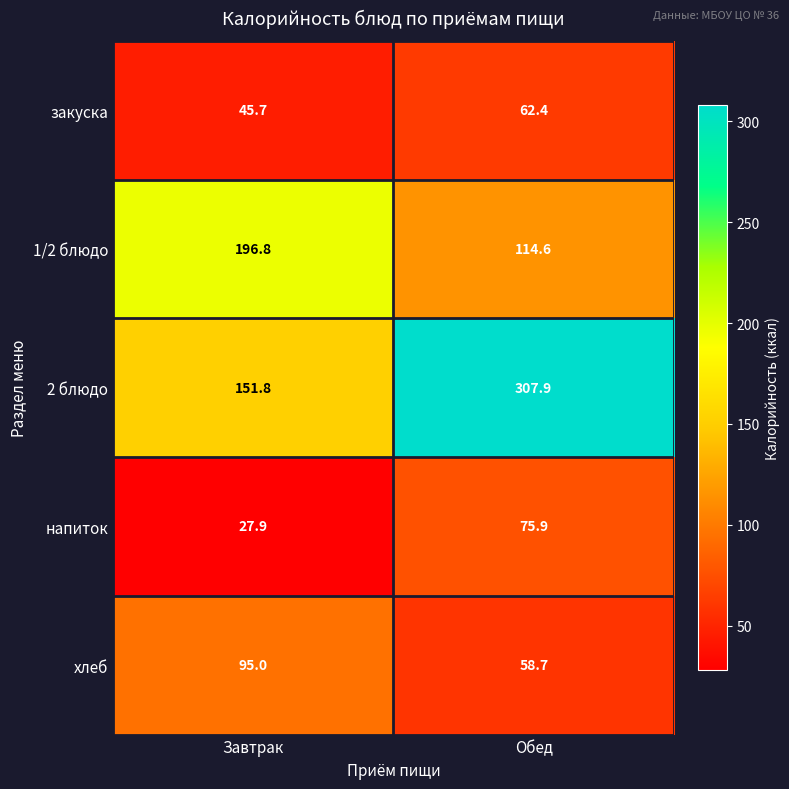

What is the maximum value shown in the chart?

307.9